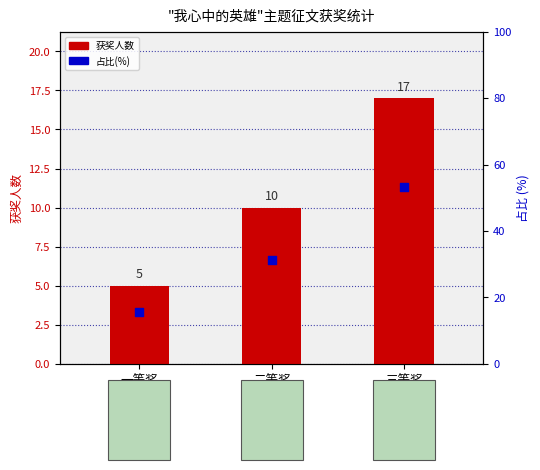

At how many categories does at least one series exceed 43?

1